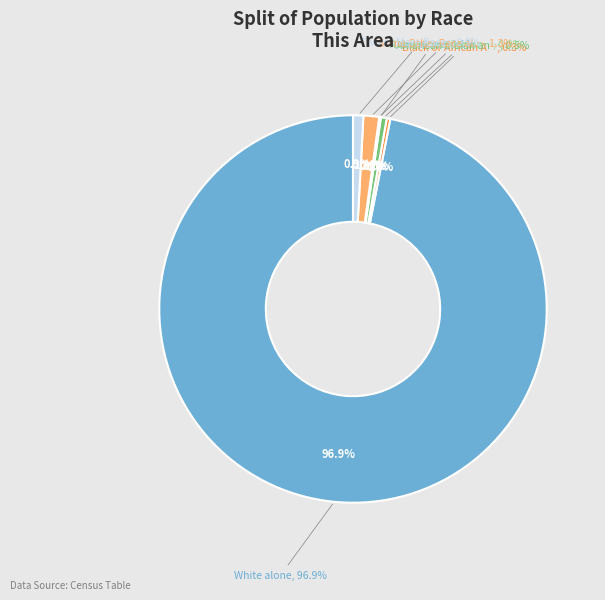

Count the number of slices in the pie.

7